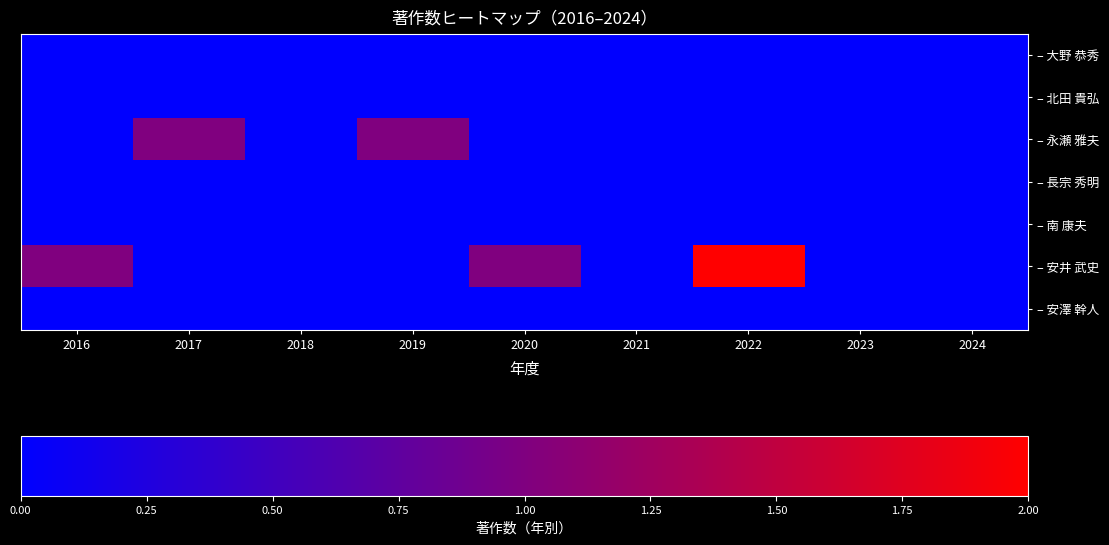

Reading left to right, list all the values displayed in this chart.

– 大野 恭秀: 2016=0	2017=0	2018=0	2019=0	2020=0	2021=0	2022=0	2023=0	2024=0
– 北田 貴弘: 2016=0	2017=0	2018=0	2019=0	2020=0	2021=0	2022=0	2023=0	2024=0
– 永瀬 雅夫: 2016=0	2017=1	2018=0	2019=1	2020=0	2021=0	2022=0	2023=0	2024=0
– 長宗 秀明: 2016=0	2017=0	2018=0	2019=0	2020=0	2021=0	2022=0	2023=0	2024=0
– 南 康夫: 2016=0	2017=0	2018=0	2019=0	2020=0	2021=0	2022=0	2023=0	2024=0
– 安井 武史: 2016=1	2017=0	2018=0	2019=0	2020=1	2021=0	2022=2	2023=0	2024=0
– 安澤 幹人: 2016=0	2017=0	2018=0	2019=0	2020=0	2021=0	2022=0	2023=0	2024=0